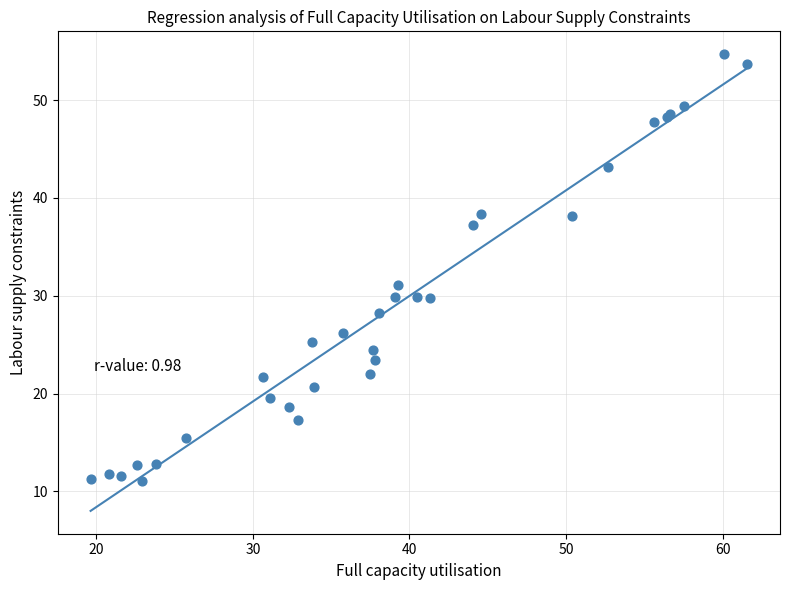

What Y value in the scatter plot is closest to 32?

31.1